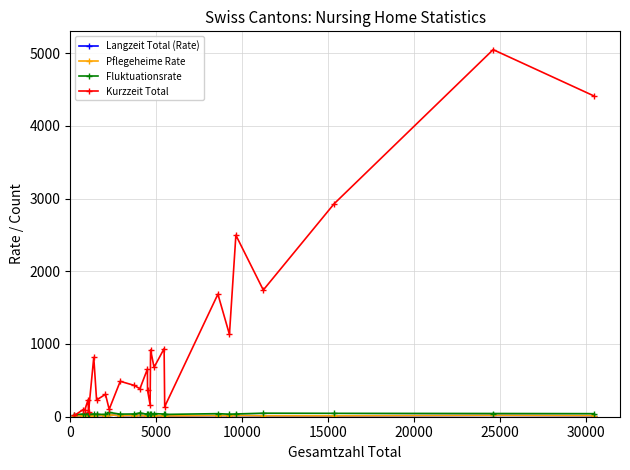

Which series has the widest spread of values?

Kurzzeit Total